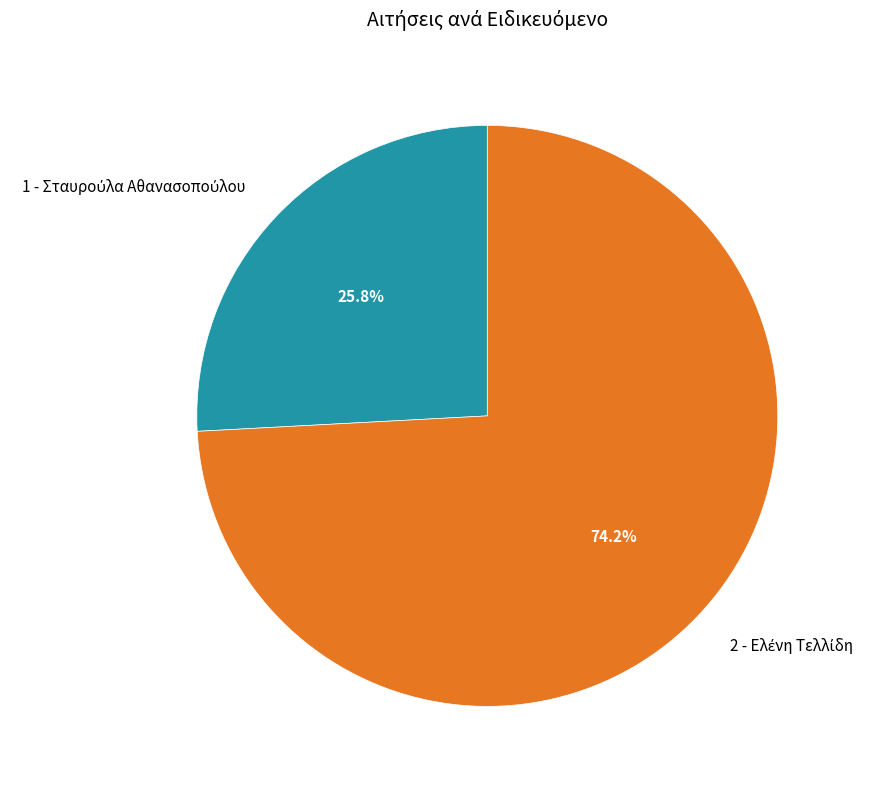

Is there any slice that represents more than half of the pie?

Yes